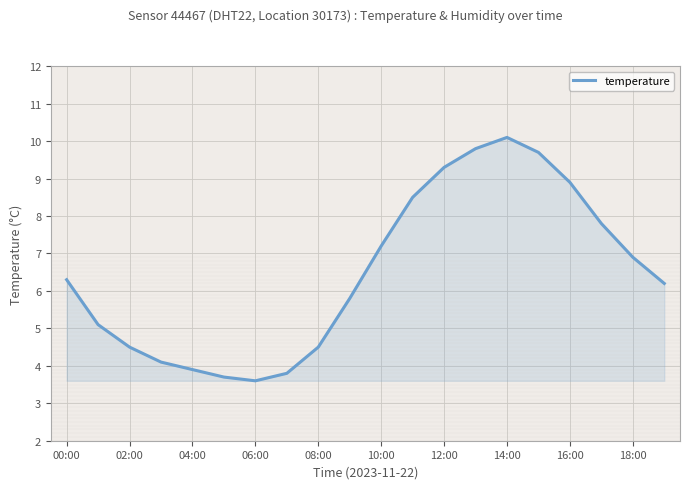

What is the minimum value shown in the chart?

3.6